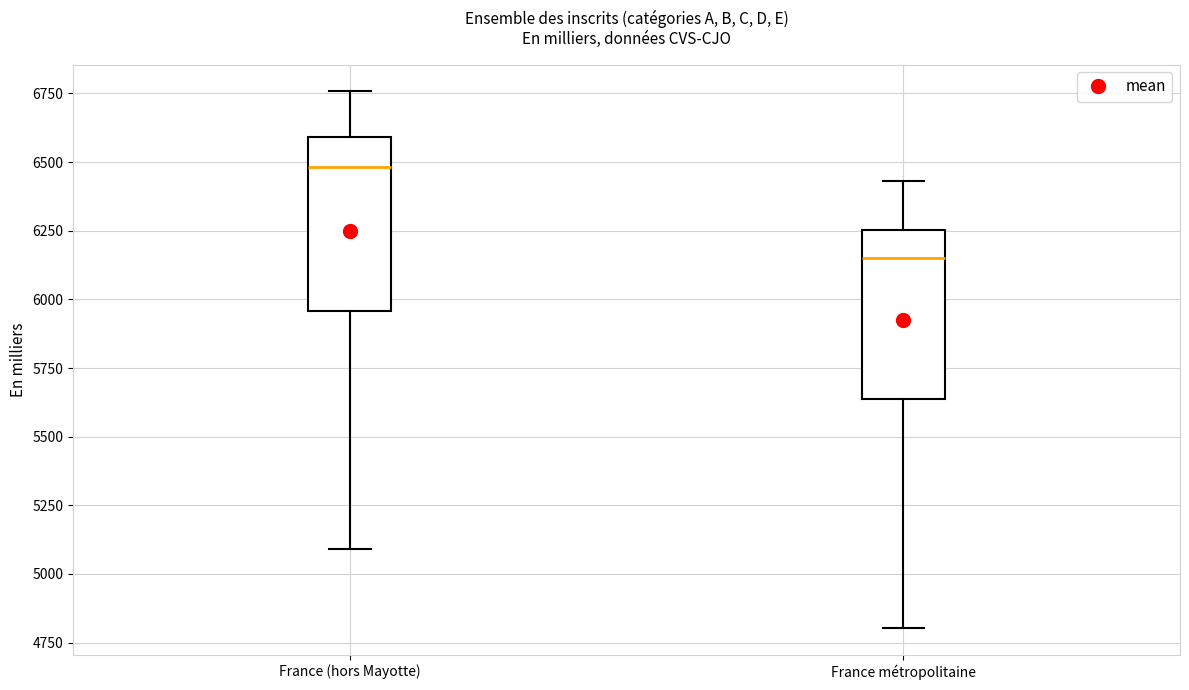

Reading left to right, transcribe this box plot: for each box, give where its median line is, the range the box spans, and where its two whiskers end, as read against the y-axis. The values are not printed on the chart, so give them approximately, as read against the axis.

France (hors Mayotte): median 6500, box 5950 to 6600, whiskers 5100 to 6750
France métropolitaine: median 6150, box 5650 to 6250, whiskers 4800 to 6450